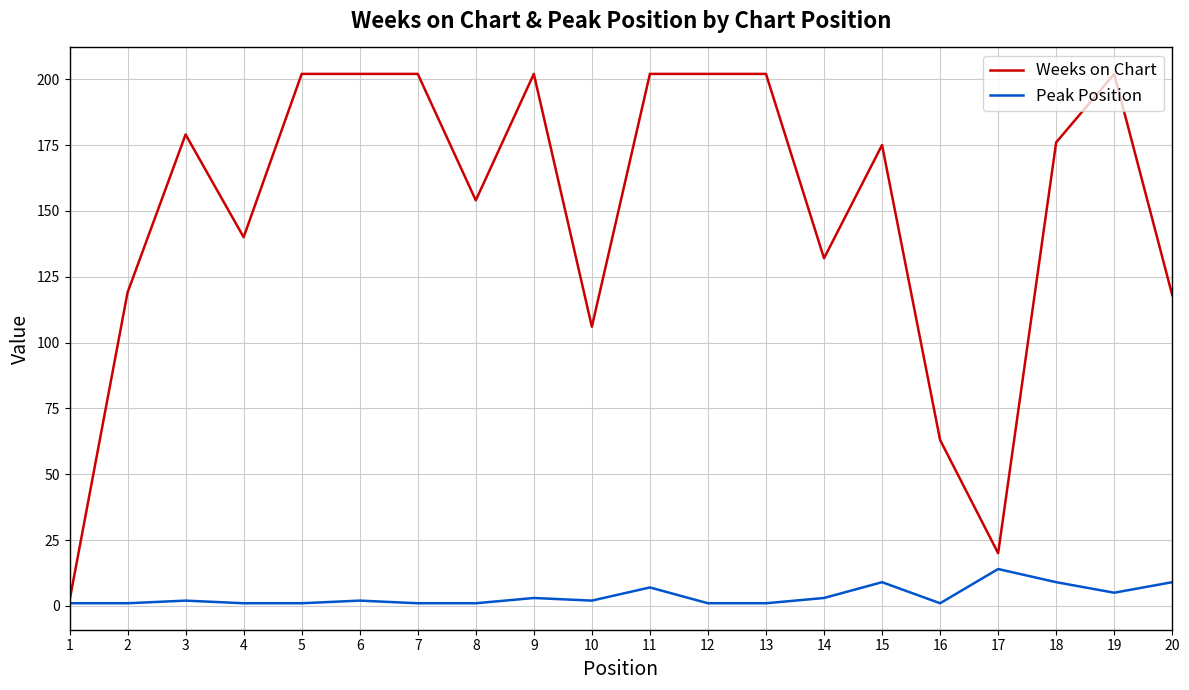

The Weeks on Chart series shows 20 at 17. True or false?

True